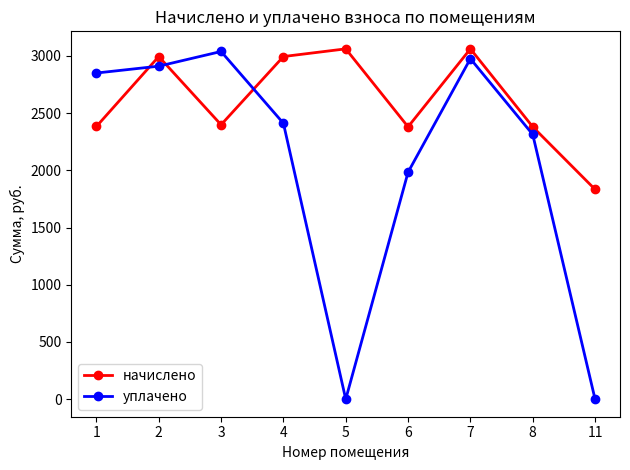

Between which two adjacent categories do начислено and уплачено first intersect?

1 and 2